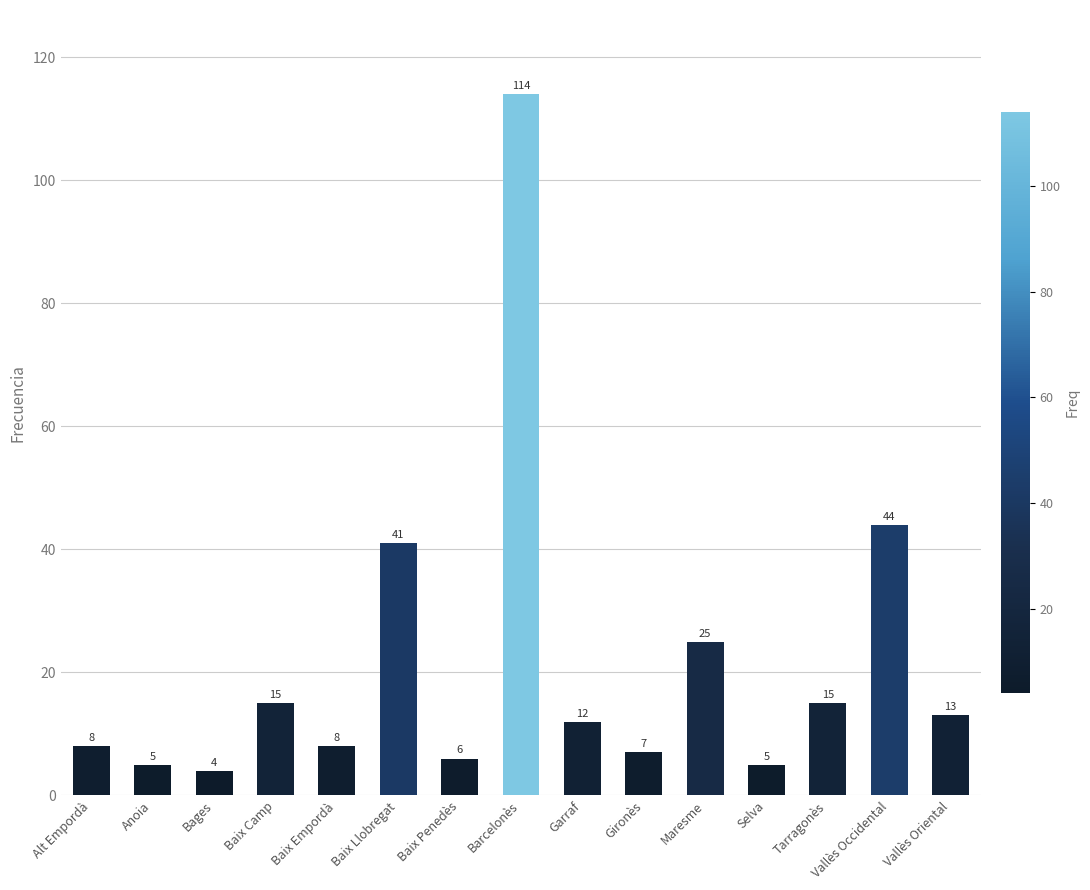

At which label is the value closest to 59?

Vallès Occidental